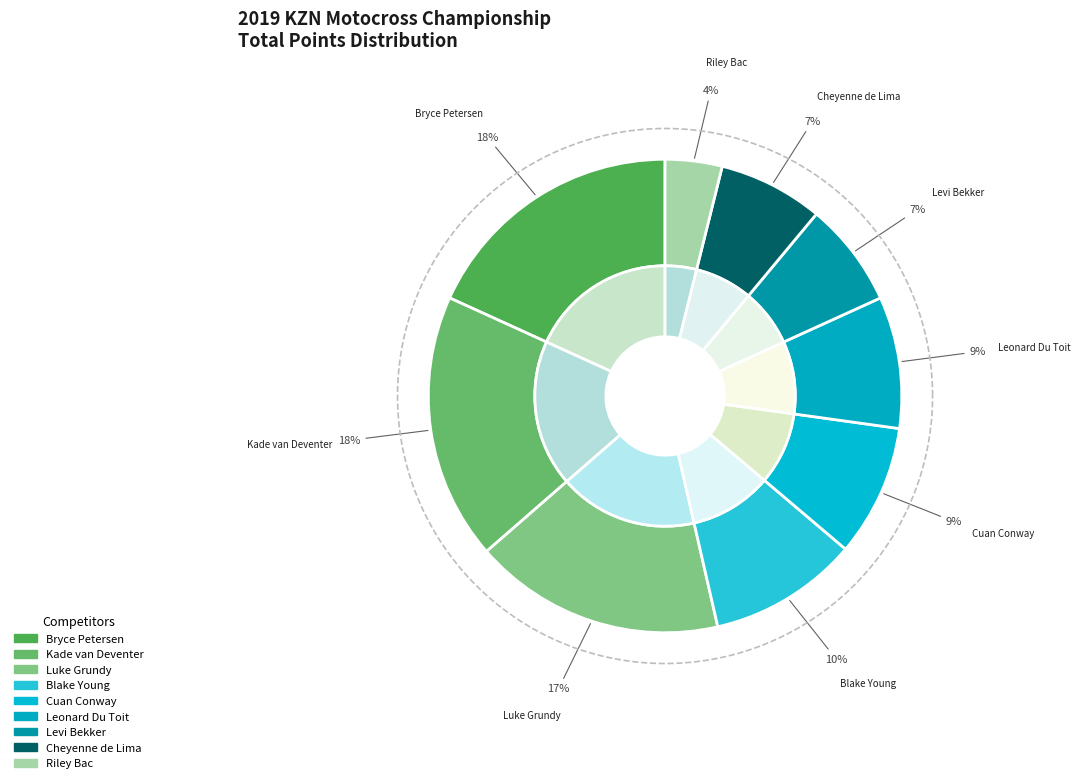

Rank the categories by value from highest to lowest.

Bryce Petersen, Kade van Deventer, Luke Grundy, Blake Young, Cuan Conway, Leonard Du Toit, Levi Bekker, Cheyenne de Lima, Riley Bac